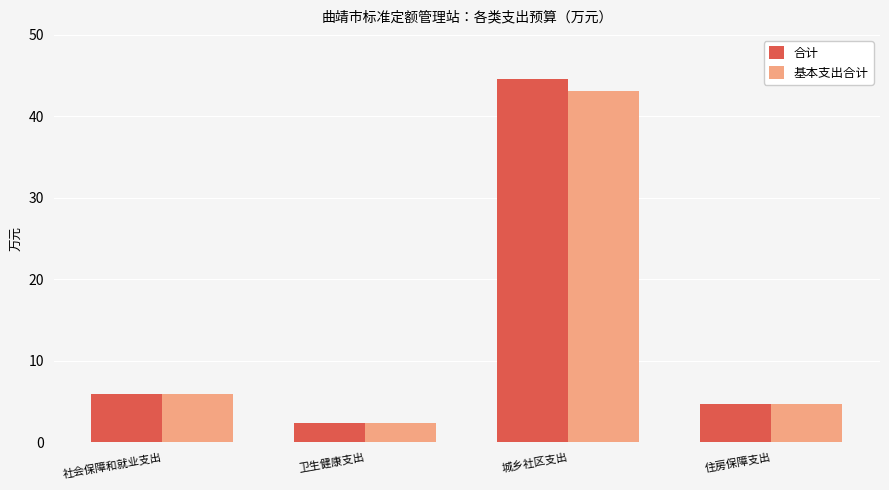

What position from the left is 住房保障支出?

4